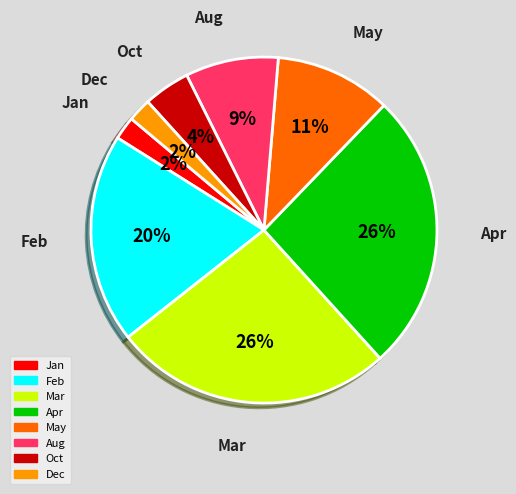

True or false: Feb accounts for 12% of the total.

False